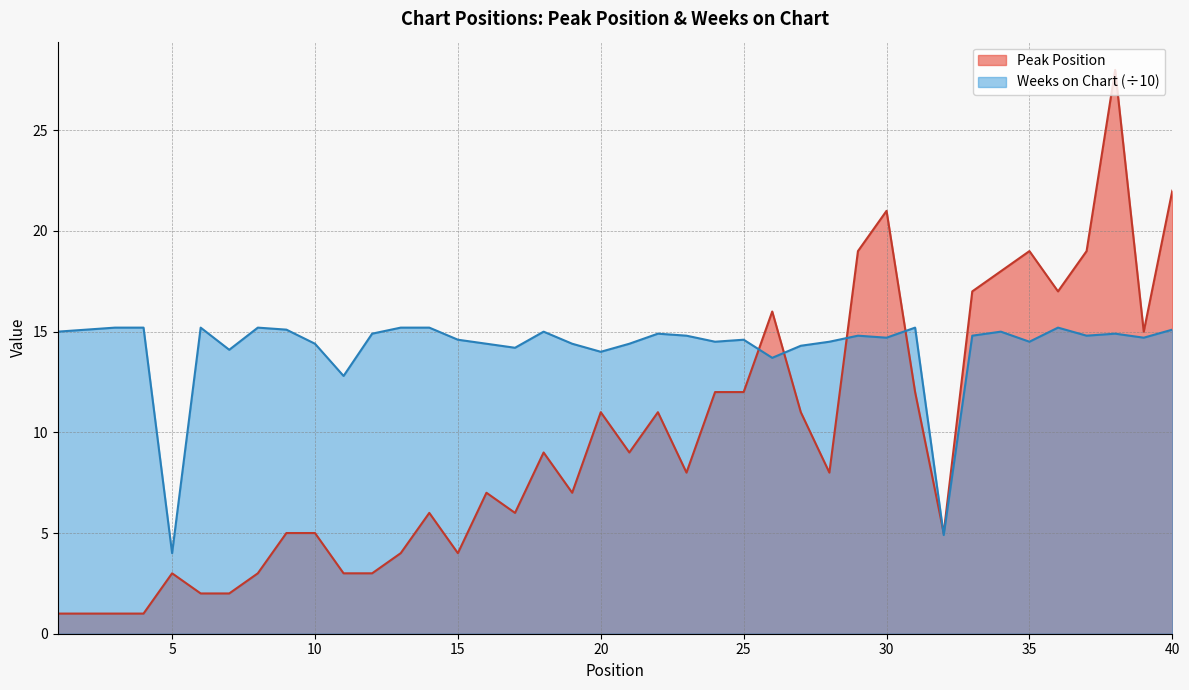

Which category has the lowest value across all series?

1